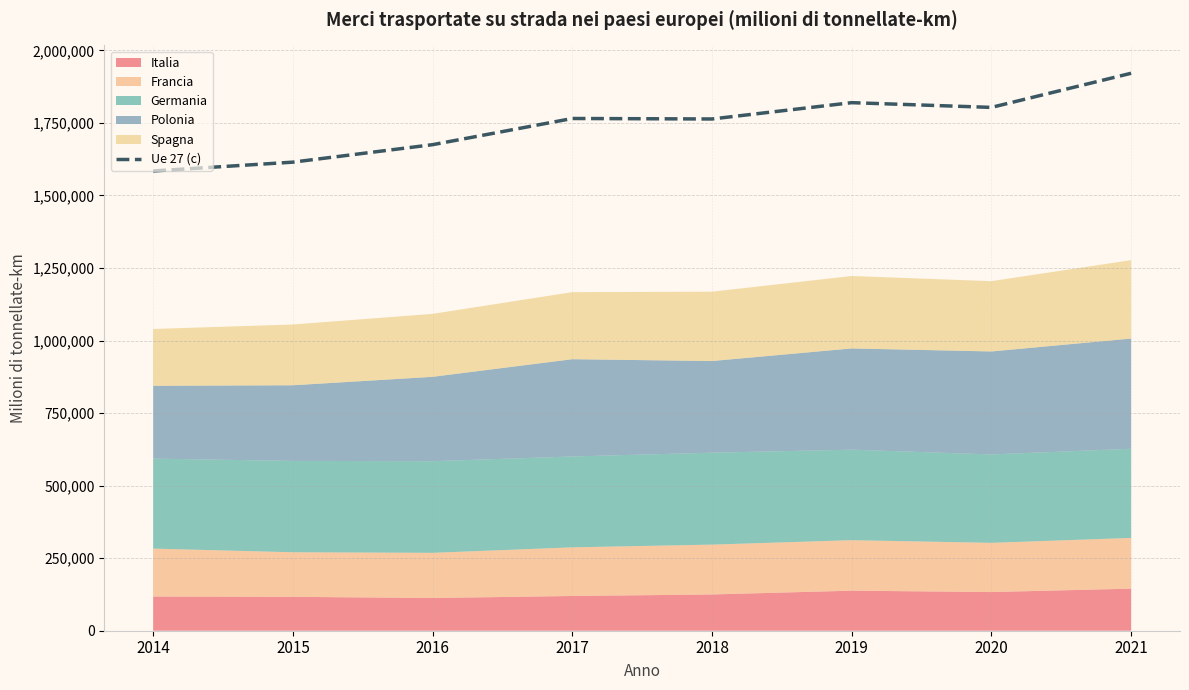

What is the difference between the maximum and minimum values?

336713